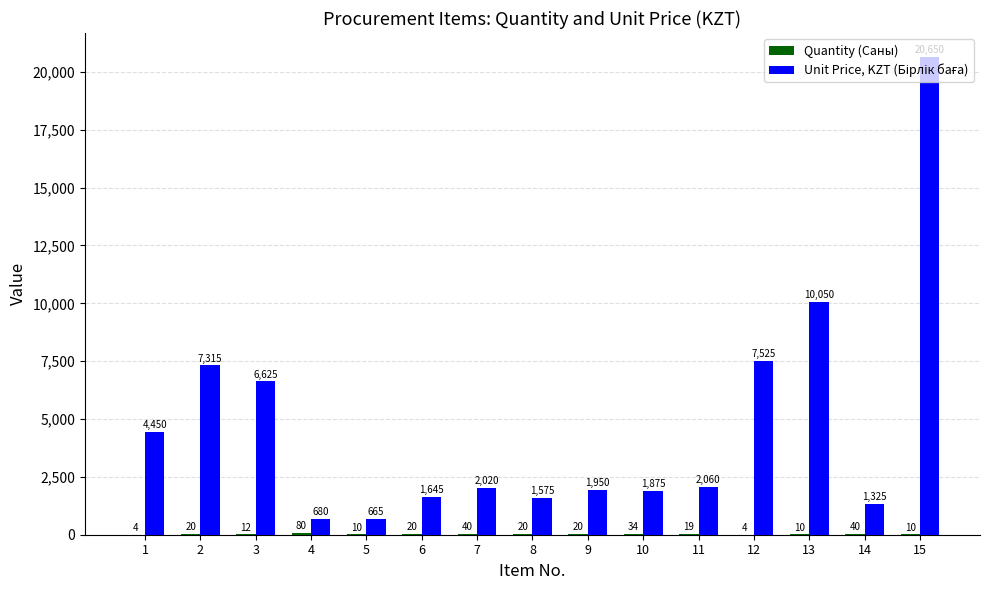

Which category has the highest value across all series?

15